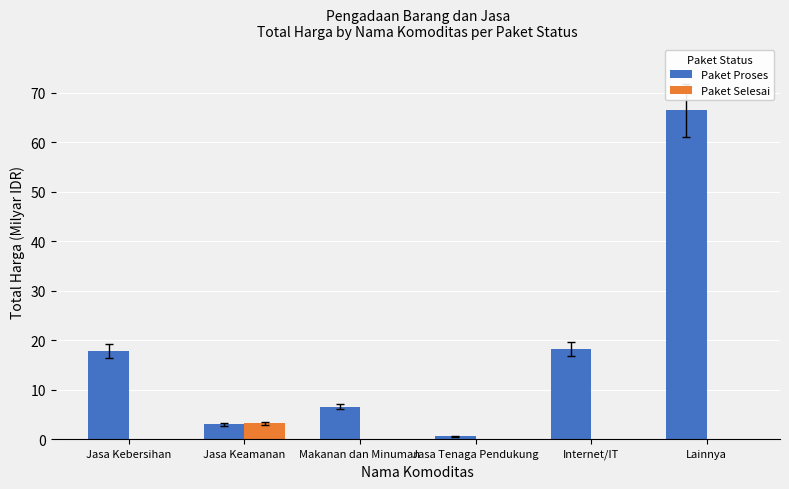

Which category has the highest value in the Paket Selesai series?

Jasa Keamanan